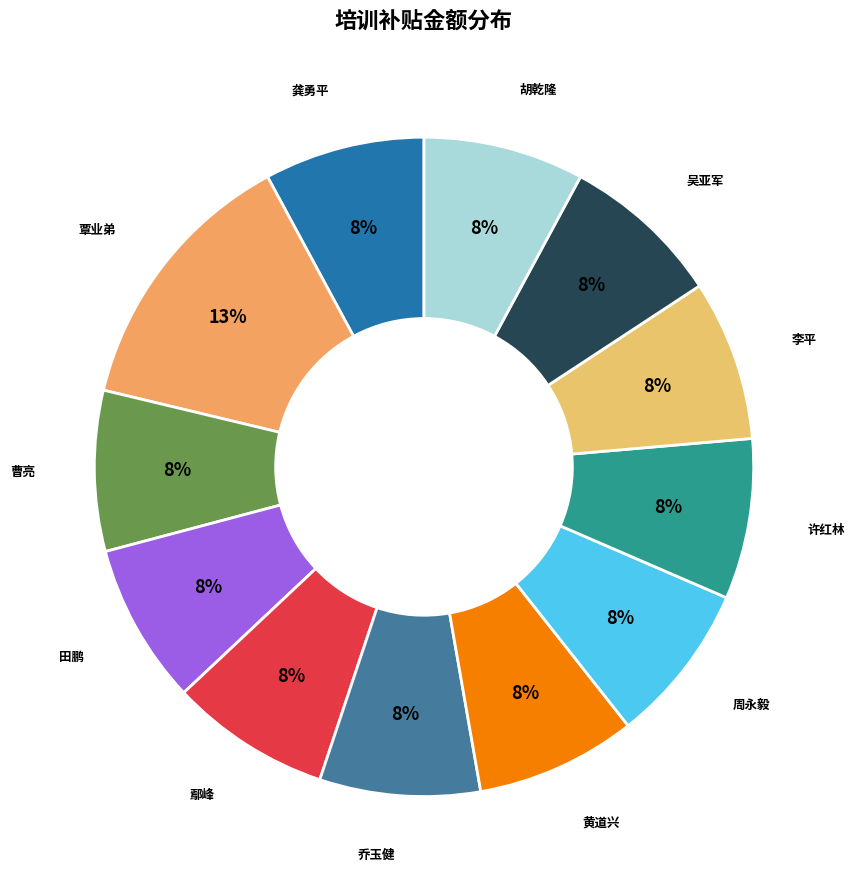

To the nearest percent, what is the combined percentage of 吴亚军 and 覃业弟?

21%